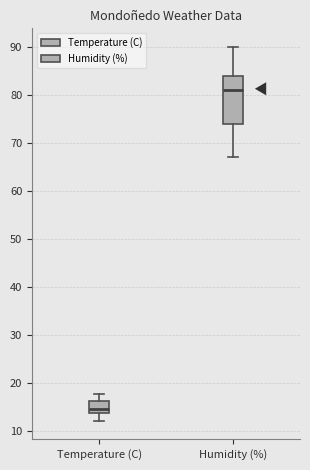

Comparing the boxes themselves (not the whiskers), which one is the tallest?

Humidity (%)